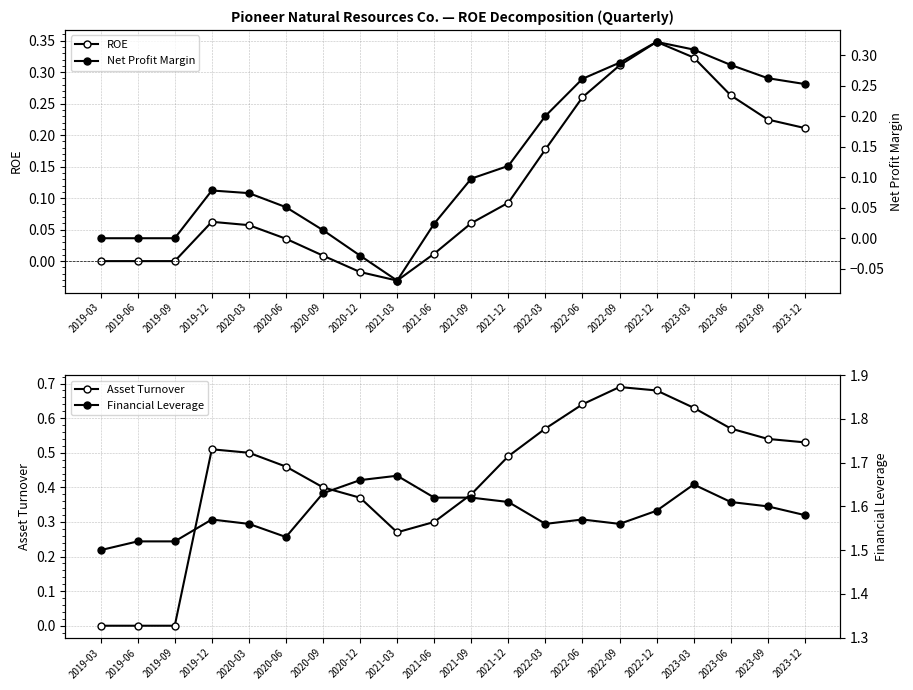

Reading right to left, what are all the values shown in this chart?

ROE: 2023-12=0.2	2023-09=0.2	2023-06=0.3	2023-03=0.3	2022-12=0.3	2022-09=0.3	2022-06=0.3	2022-03=0.2	2021-12=0.1	2021-09=0.1	2021-06=0.0	2021-03=-0.0	2020-12=-0.0	2020-09=0.0	2020-06=0.0	2020-03=0.1	2019-12=0.1	2019-09=0.0	2019-06=0.0	2019-03=0.0
Asset Turnover: 2023-12=0.5	2023-09=0.5	2023-06=0.6	2023-03=0.6	2022-12=0.7	2022-09=0.7	2022-06=0.6	2022-03=0.6	2021-12=0.5	2021-09=0.4	2021-06=0.3	2021-03=0.3	2020-12=0.4	2020-09=0.4	2020-06=0.5	2020-03=0.5	2019-12=0.5	2019-09=0.0	2019-06=0.0	2019-03=0.0
Net Profit Margin: 2023-12=0.3	2023-09=0.3	2023-06=0.3	2023-03=0.3	2022-12=0.3	2022-09=0.3	2022-06=0.3	2022-03=0.2	2021-12=0.1	2021-09=0.1	2021-06=0.0	2021-03=-0.1	2020-12=-0.0	2020-09=0.0	2020-06=0.1	2020-03=0.1	2019-12=0.1	2019-09=0.0	2019-06=0.0	2019-03=0.0
Financial Leverage: 2023-12=1.6	2023-09=1.6	2023-06=1.6	2023-03=1.6	2022-12=1.6	2022-09=1.6	2022-06=1.6	2022-03=1.6	2021-12=1.6	2021-09=1.6	2021-06=1.6	2021-03=1.7	2020-12=1.7	2020-09=1.6	2020-06=1.5	2020-03=1.6	2019-12=1.6	2019-09=1.5	2019-06=1.5	2019-03=1.5